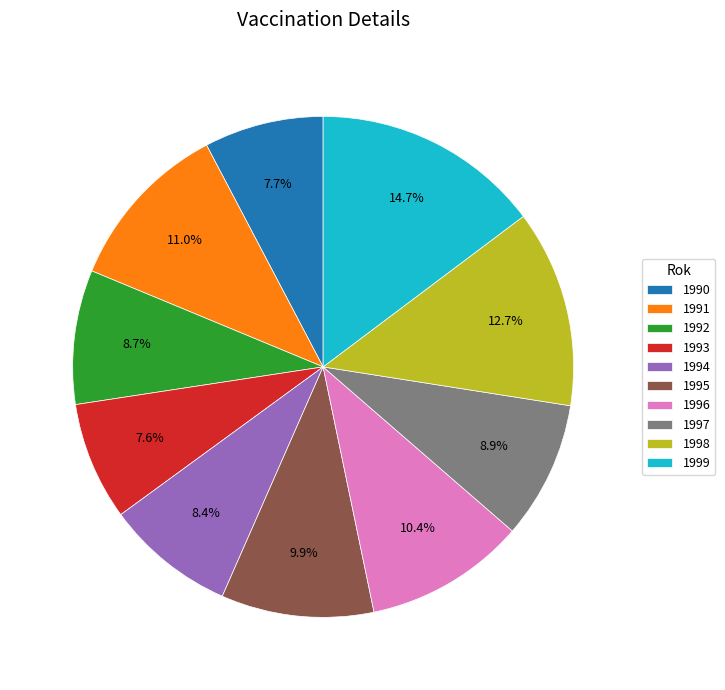

To the nearest percent, what is the difference between the largest and smallest slice percentages?

7%